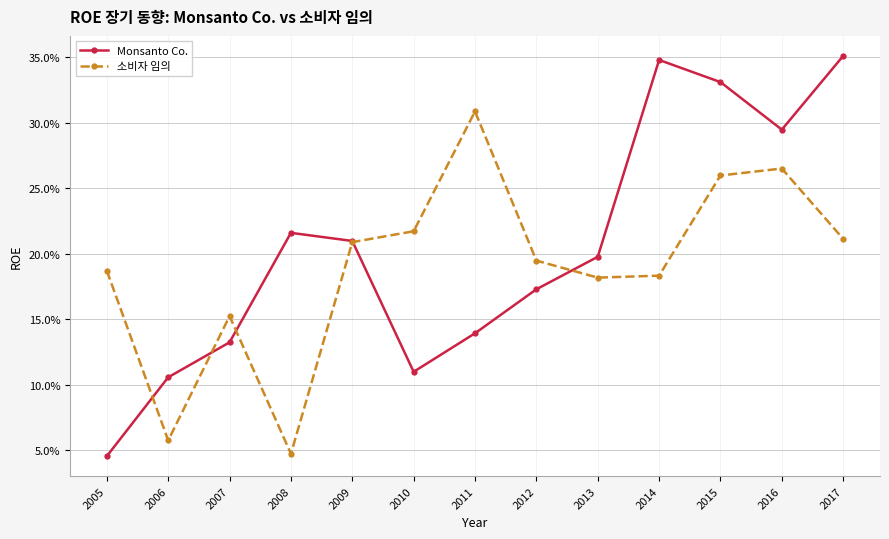

What is the difference between the highest and lowest values at 2015?

0.1